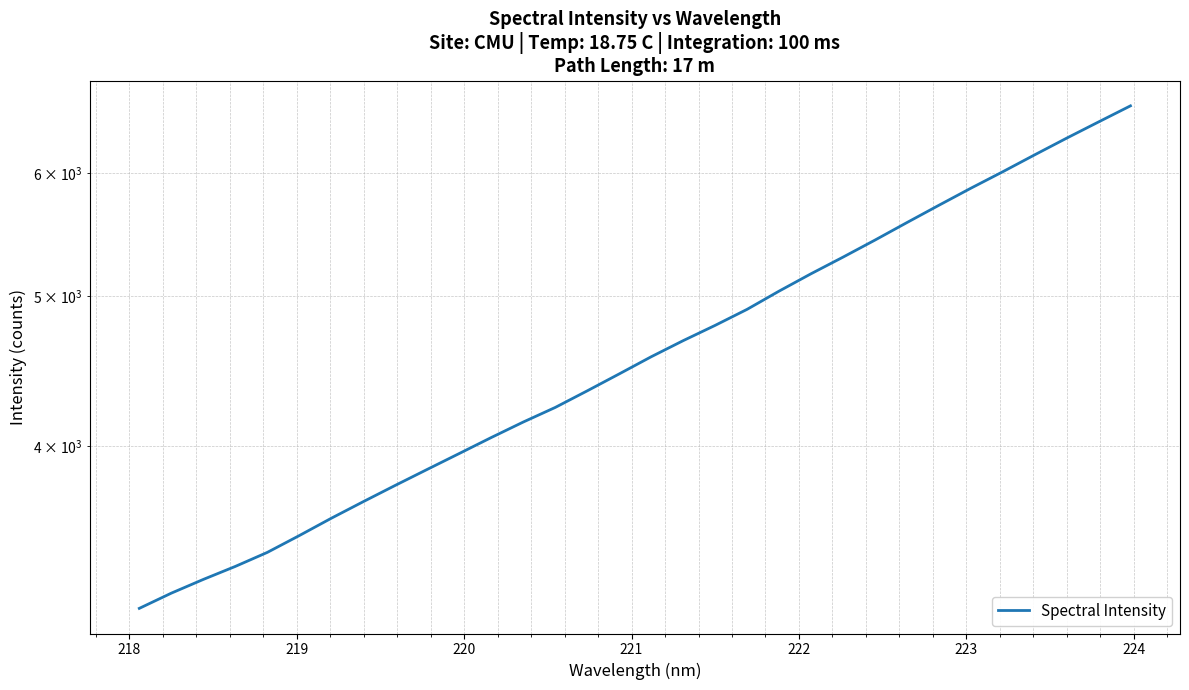

How many values are below 4569?

16